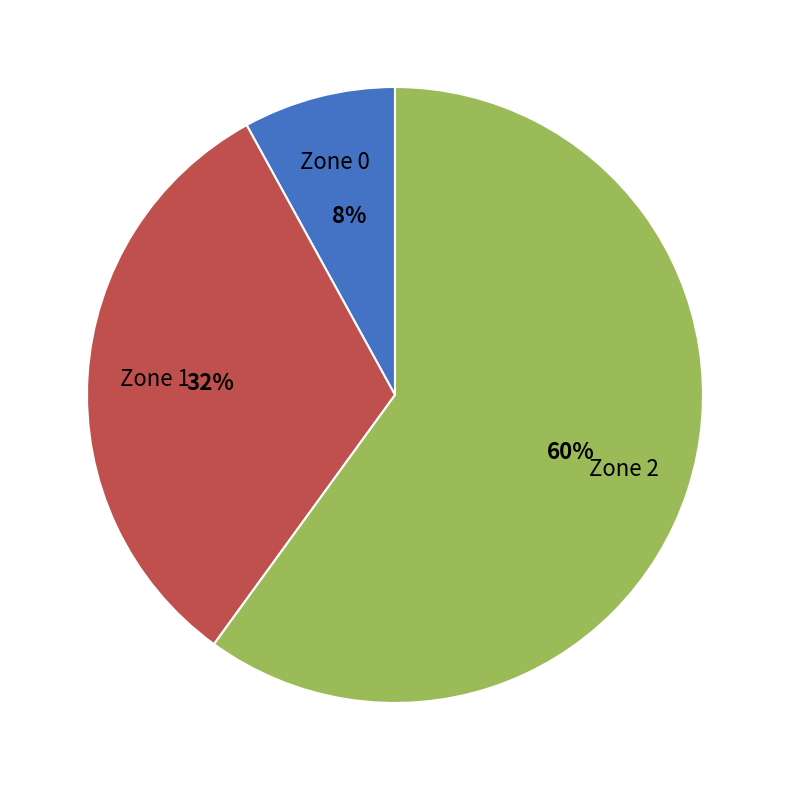

Does any single category account for the majority?

Yes